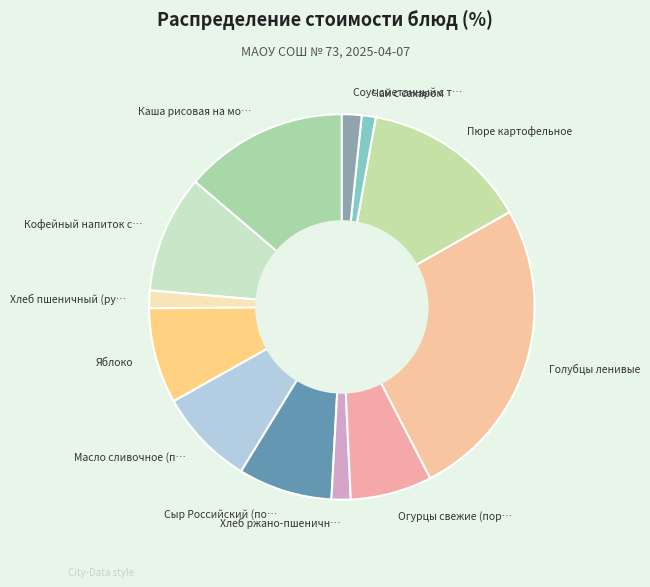

Combined, do Пюре картофельное and Кофейный напиток с… account for over 50%?

No